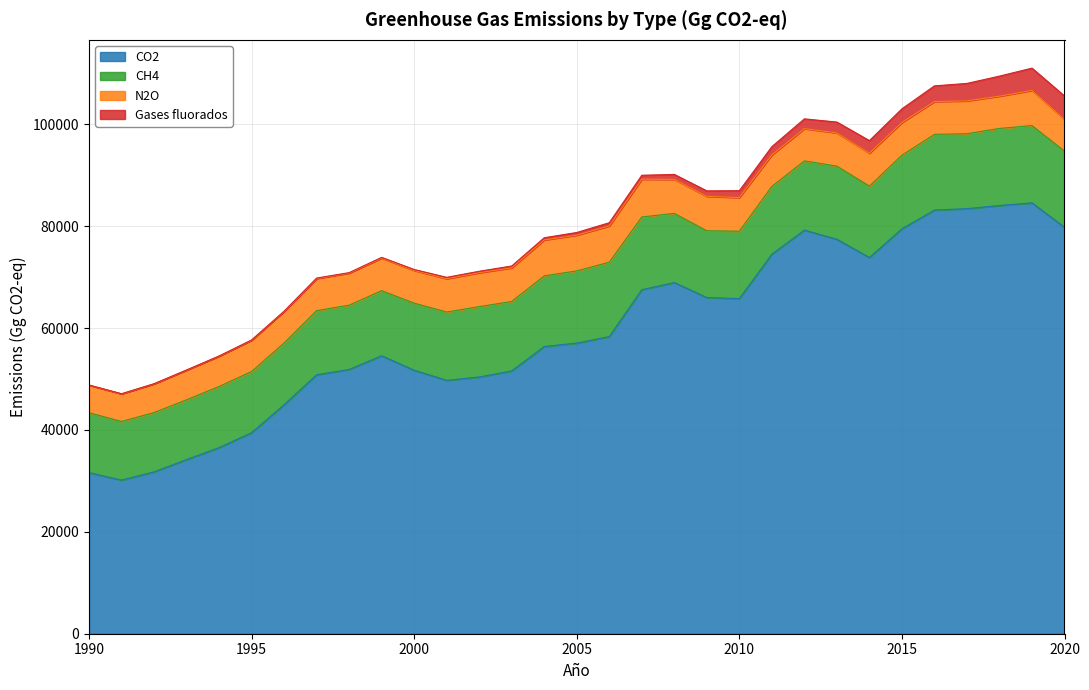

What are all the series names shown in the legend?

CO2, CH4, N2O, Gases fluorados